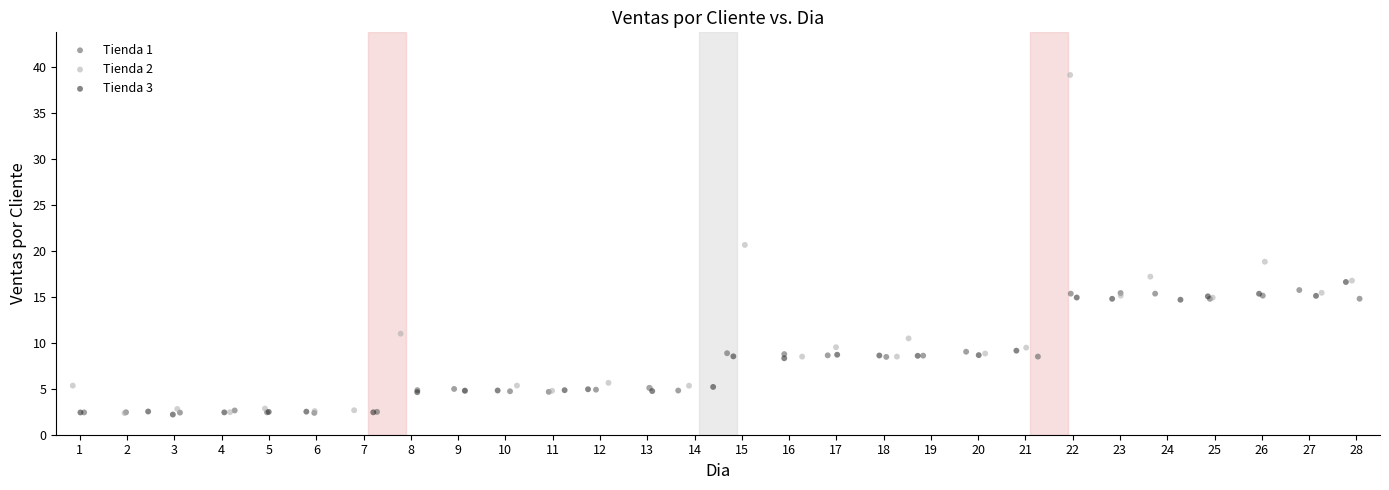

Which series has the largest Y range (max minus min)?

Tienda 2